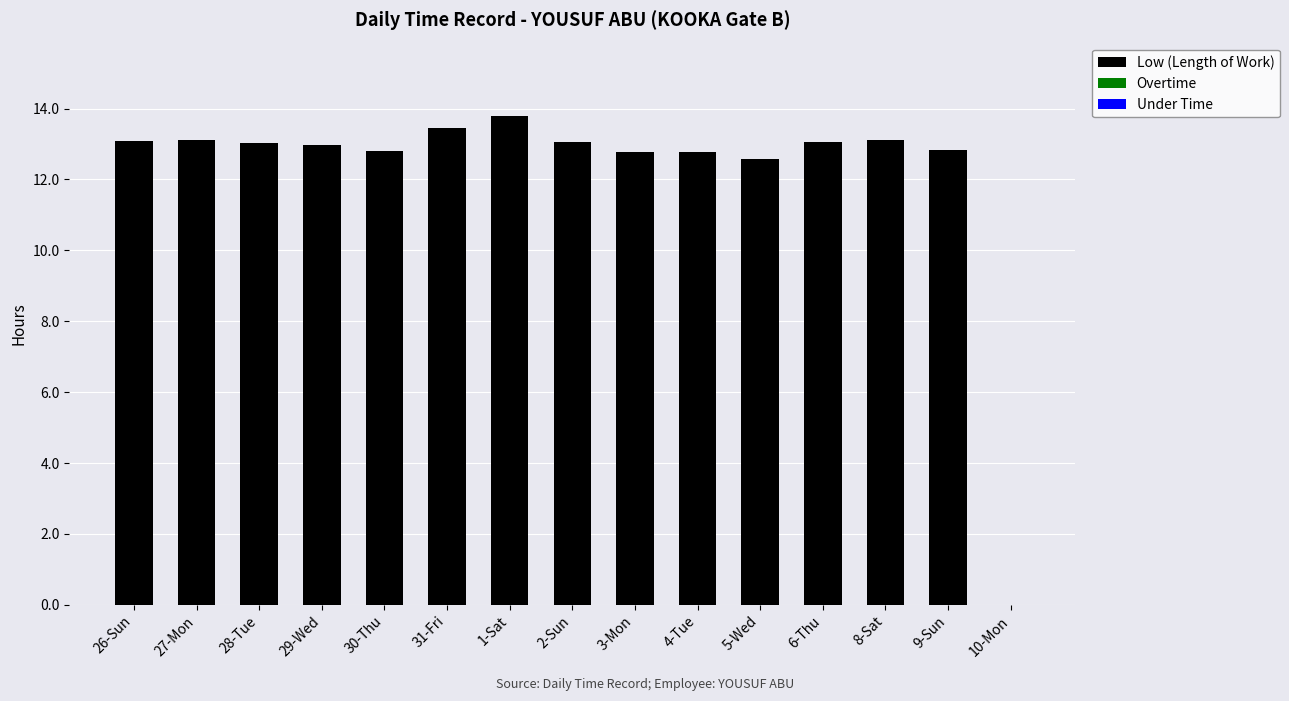

What is the maximum value shown in the chart?

13.8